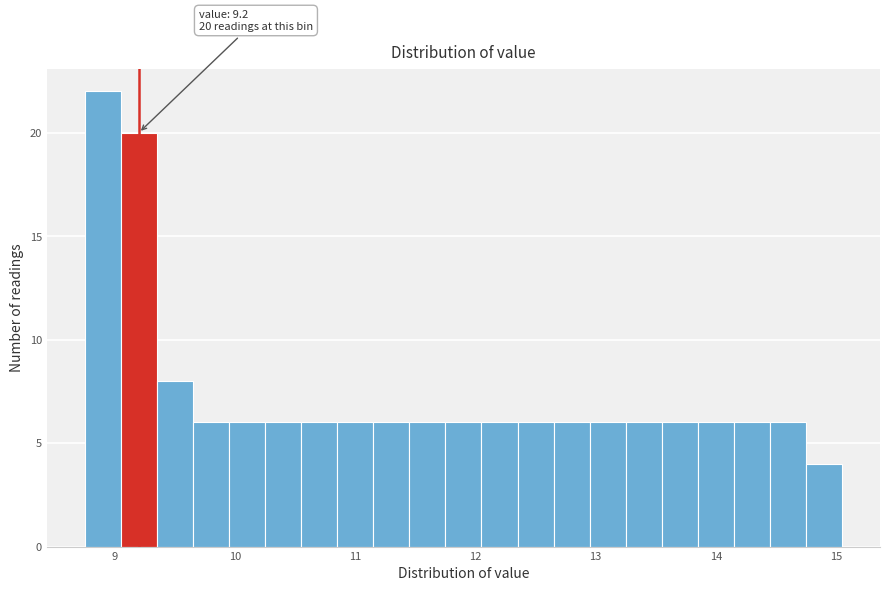

Around what value on the x-axis is the tallest bar? Give the approximate position of its centre, as read against the axis.

8.9